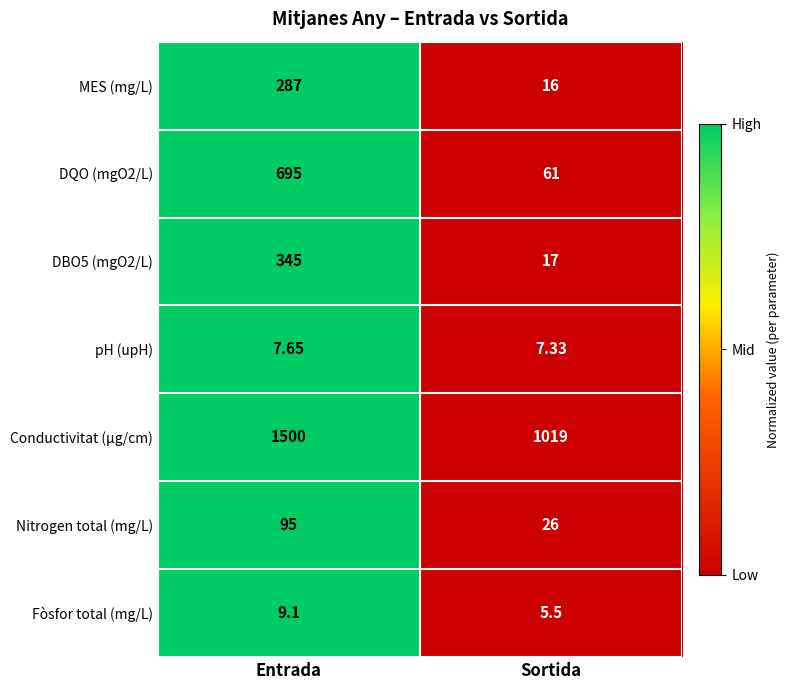

Rank the series by their maximum value, from highest to lowest.

Conductivitat (µg/cm), DQO (mgO2/L), DBO5 (mgO2/L), MES (mg/L), Nitrogen total (mg/L), Fòsfor total (mg/L), pH (upH)